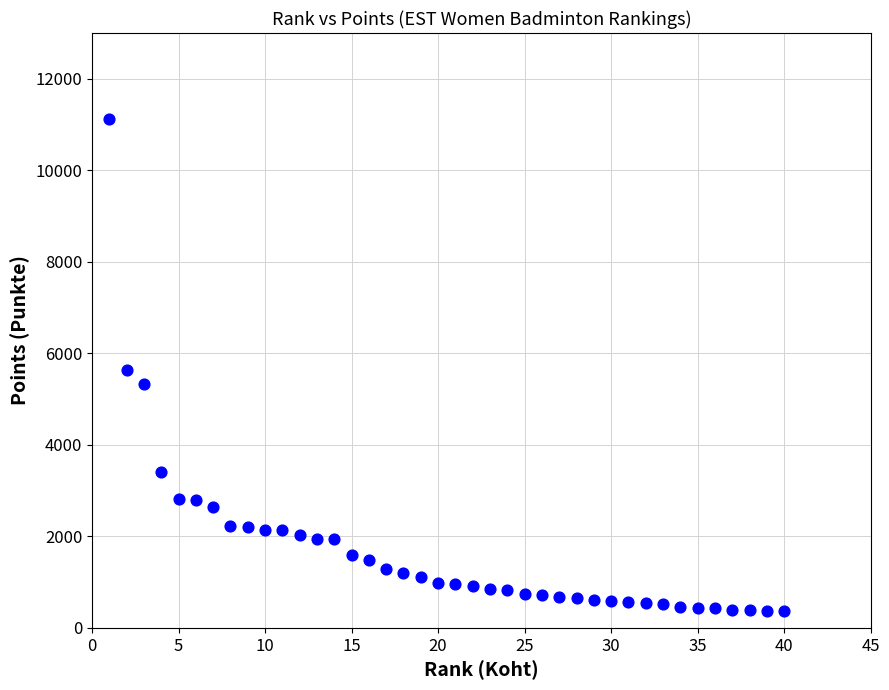

What is the range of Y values (max minus min)?

10760.0